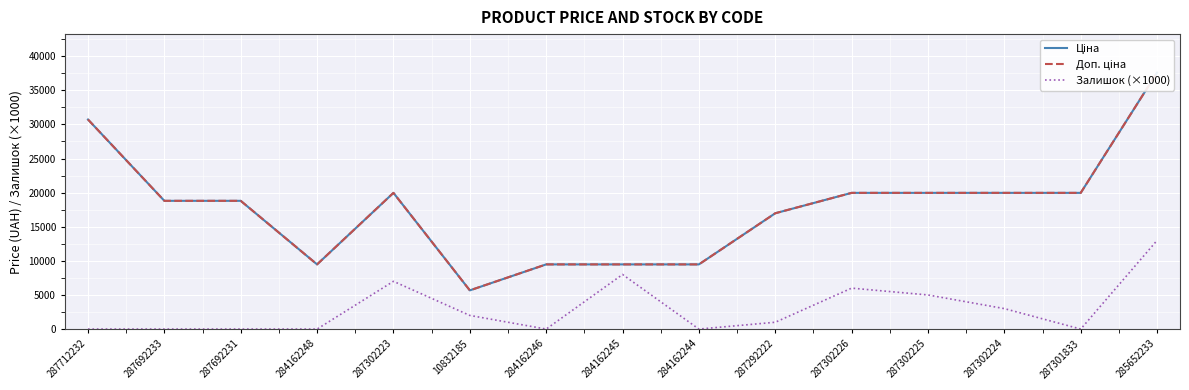

Read the Ціна value at 287712232.

30717.1